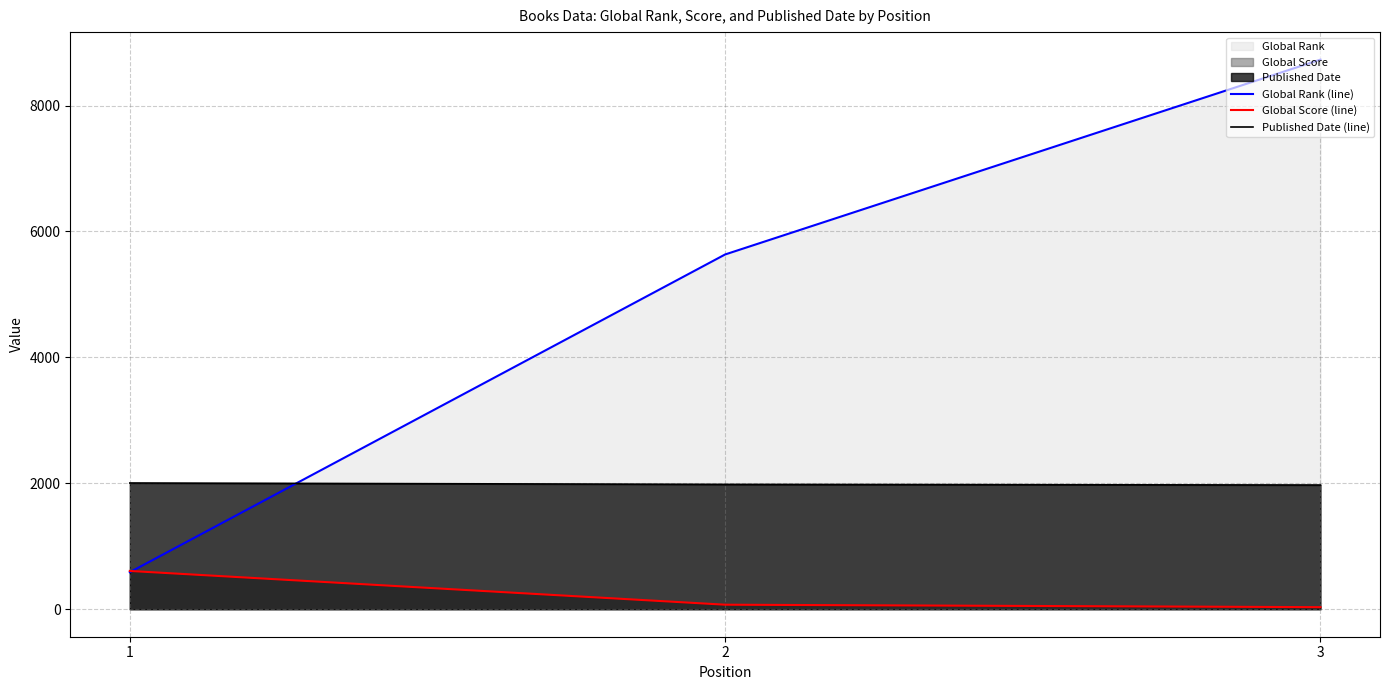

Which label corresponds to the smallest value in the chart?

3